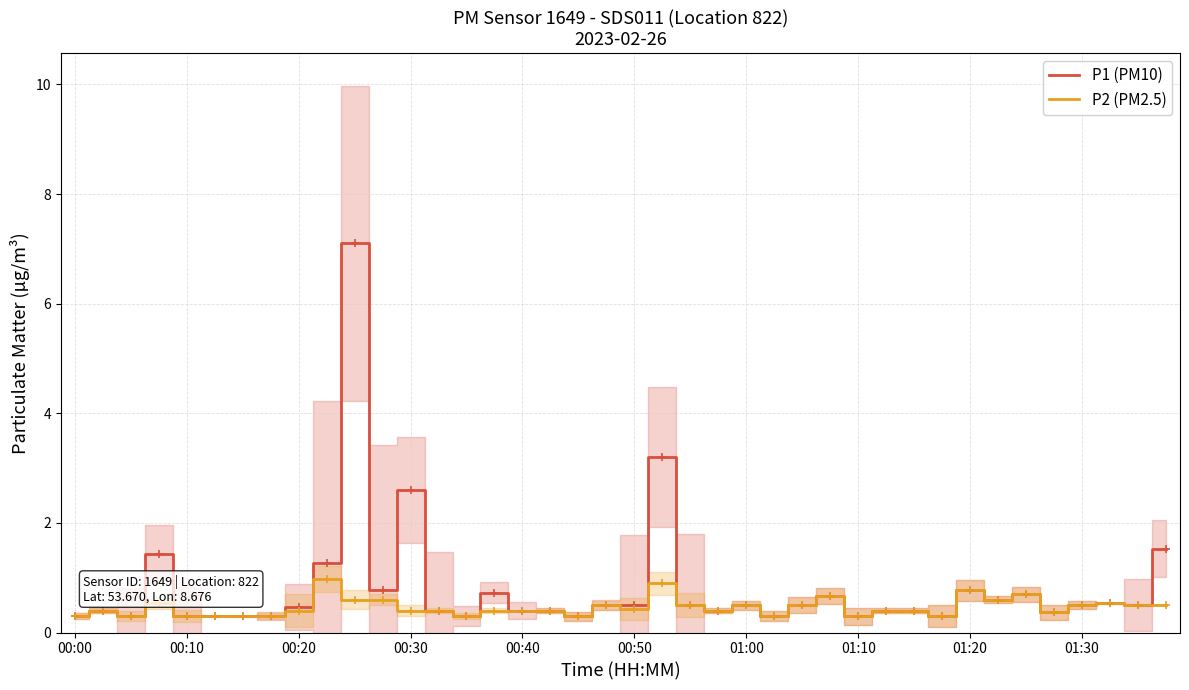

What is the maximum value for P1 (PM10)?

7.1